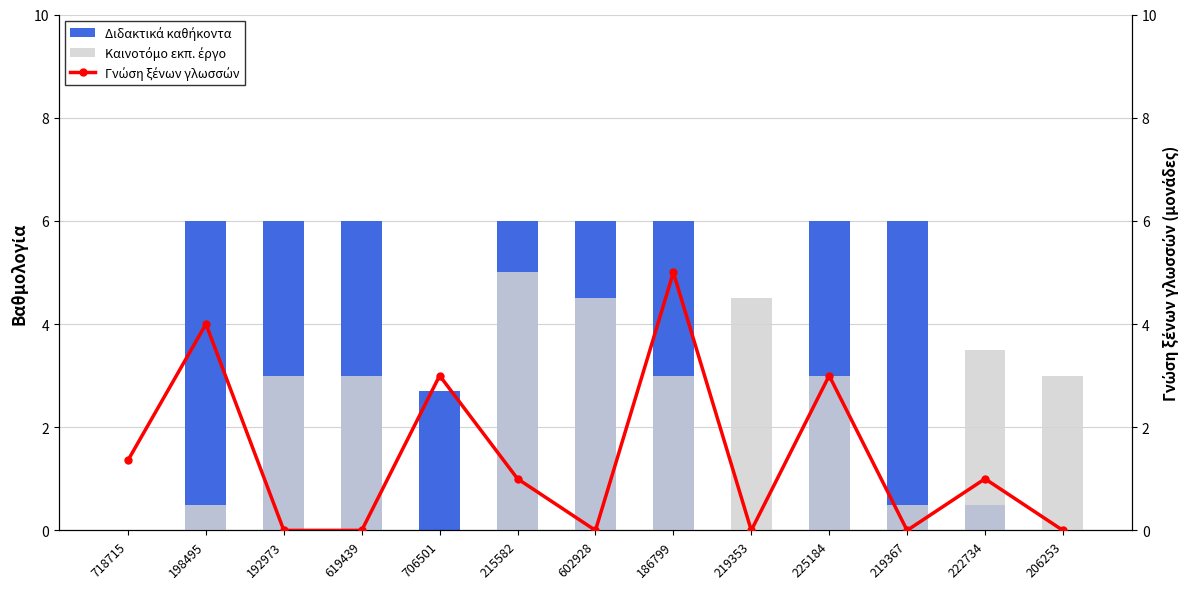

Is the value of Διδακτικά καθήκοντα at 619439 greater than the value of Γνώση ξένων γλωσσών at 198495?

Yes